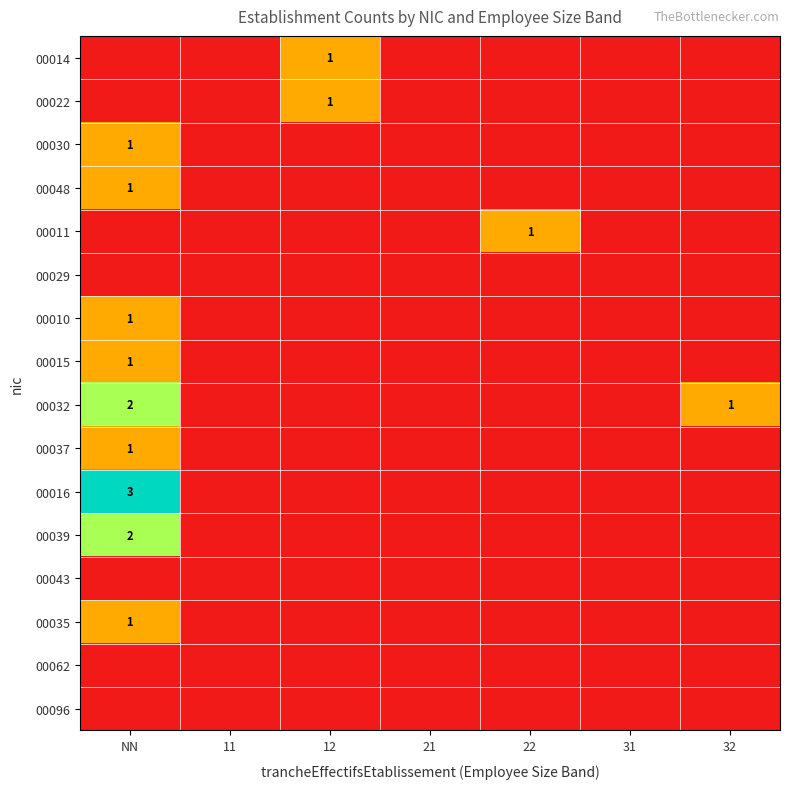

How many values in the 00048 series exceed 0?

1